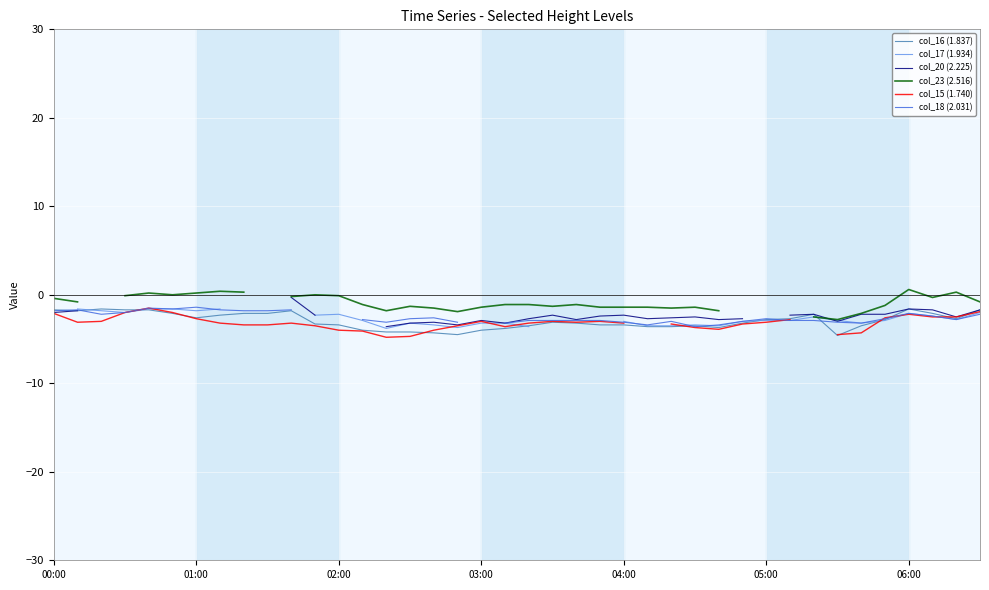

How many interior local peaks does the col_16 (1.837) series have?

6